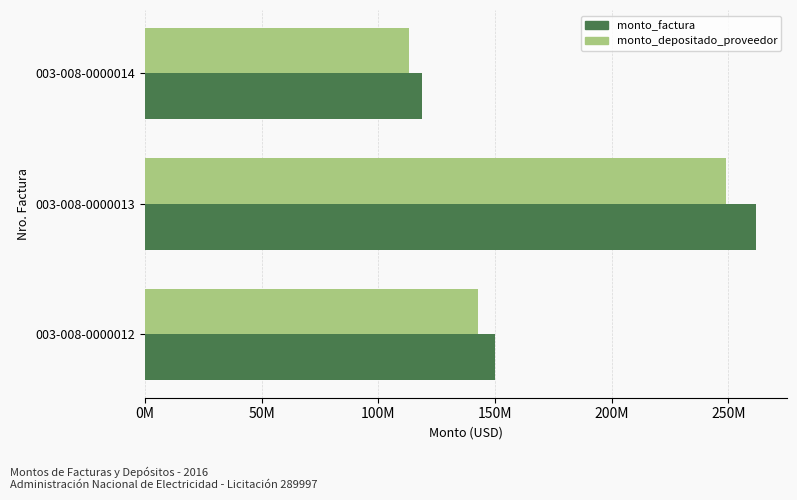

What are all the series names shown in the legend?

monto_factura, monto_depositado_proveedor